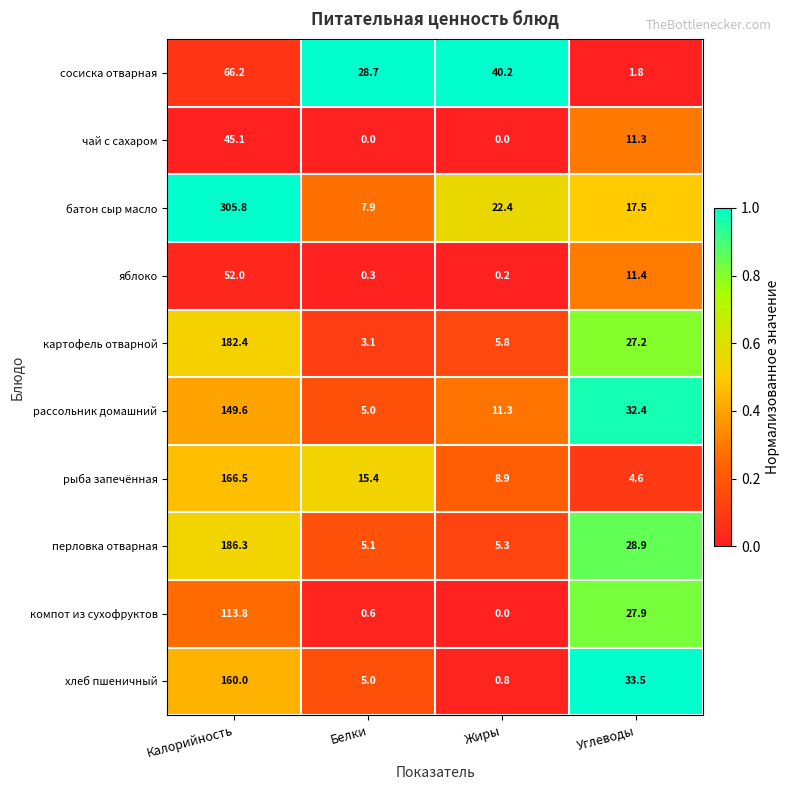

Which category has the highest value in the рассольник домашний series?

Калорийность